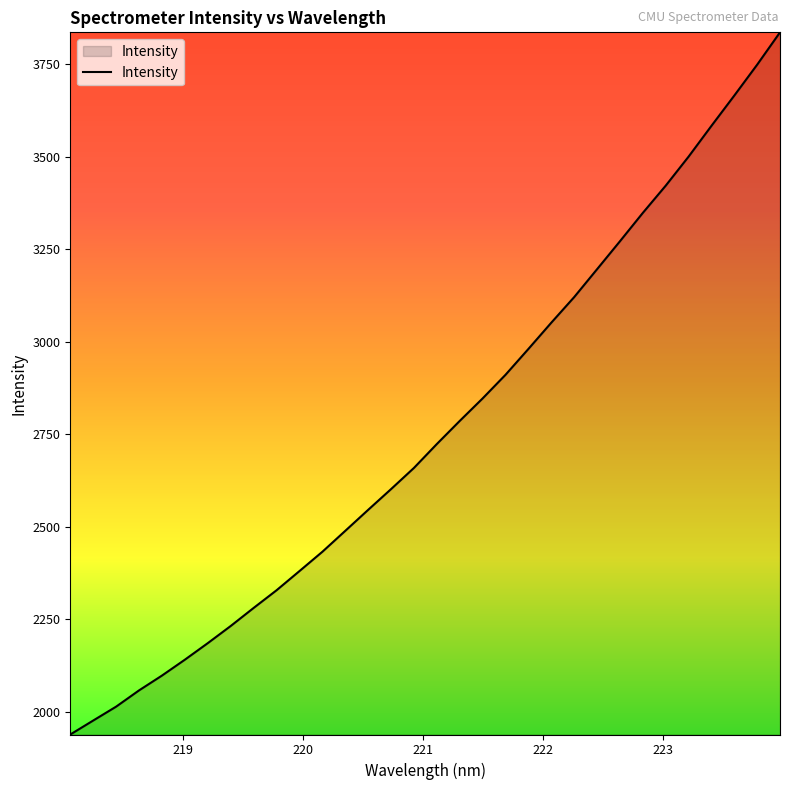

What is the smallest value displayed?

1939.0